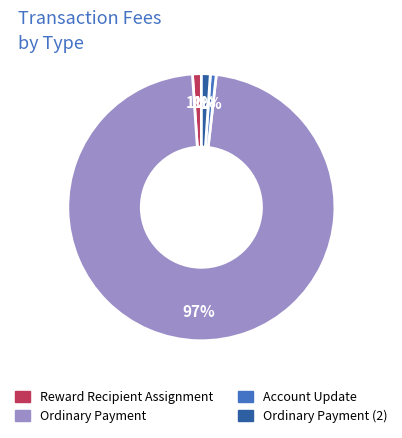

To the nearest percent, what is the average slice percentage?

25%